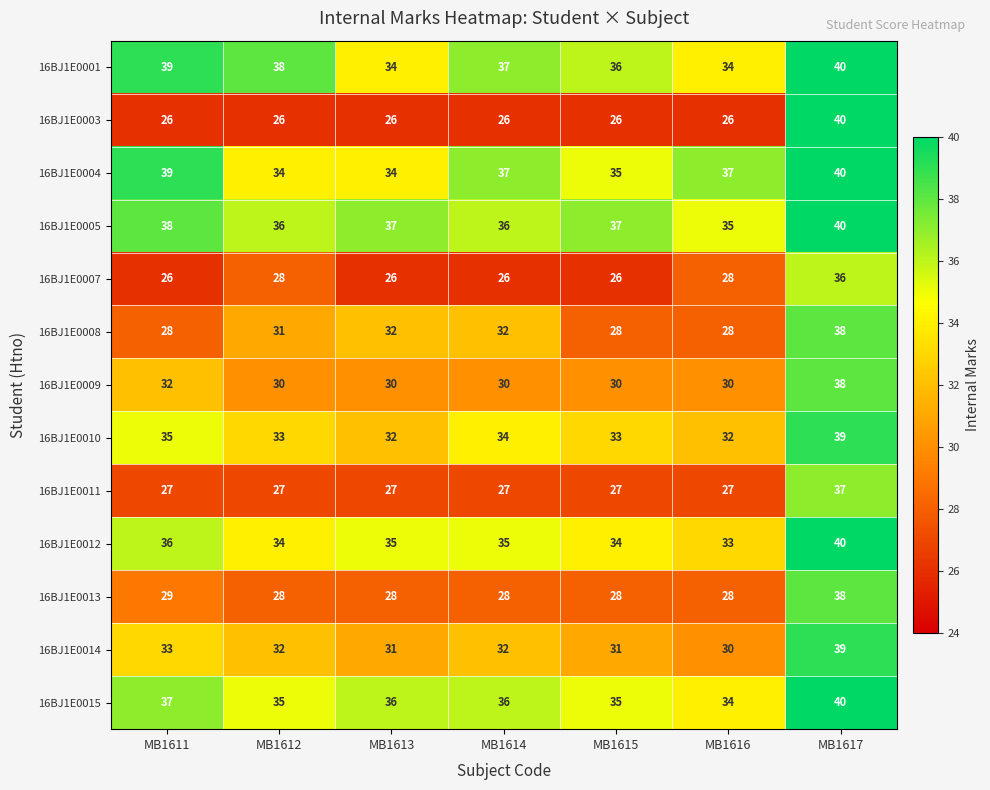

Is the value of 16BJ1E0011 at MB1615 greater than the value of 16BJ1E0009 at MB1614?

No